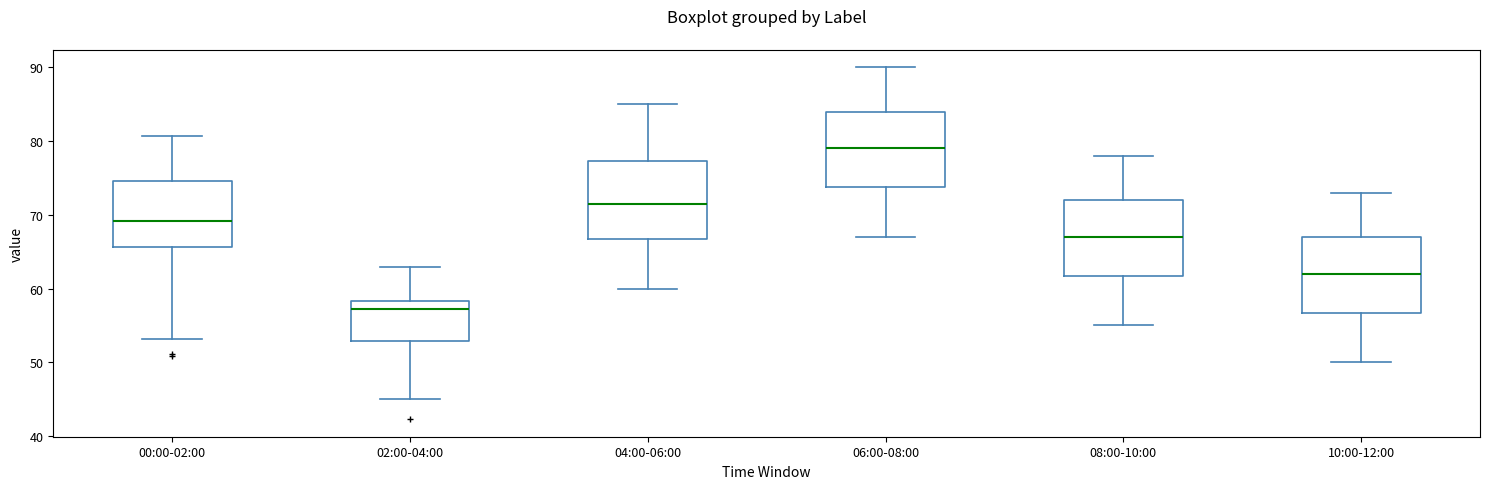

Where is the lower edge of the box for 06:00-08:00 on the y-axis? The values are not printed on the chart, so give them approximately, as read against the axis.

74